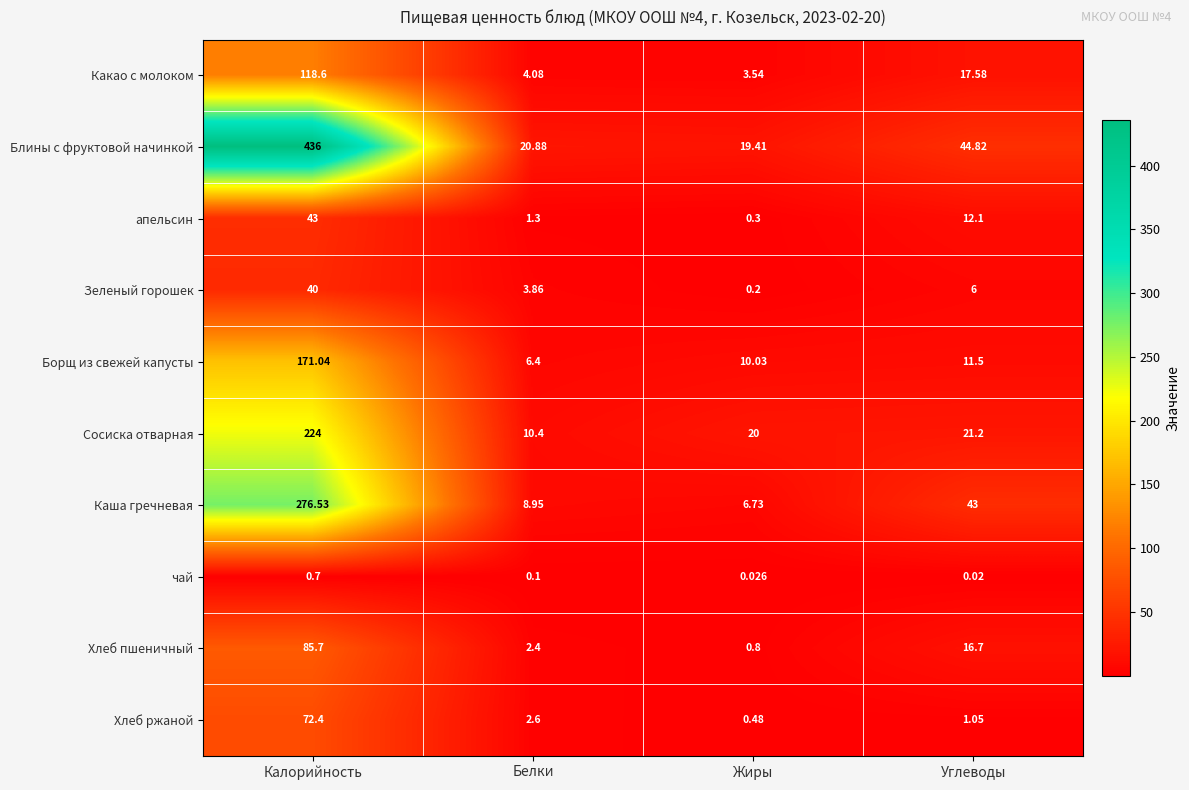

At which label is чай closest to 0?

Углеводы